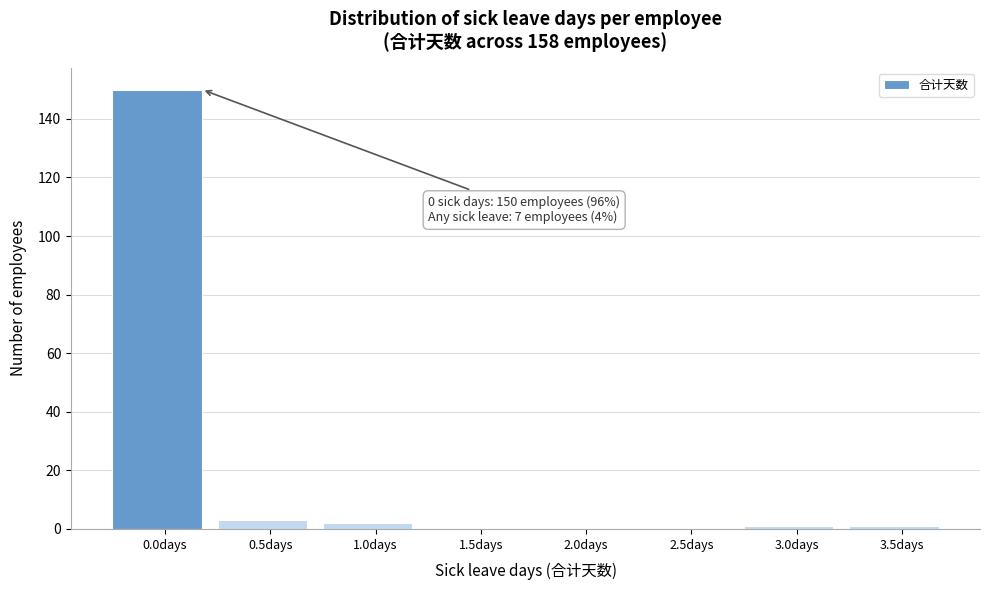

Reading left to right, extract all data points from this chart.

0.0days=150	0.5days=3	1.0days=2	1.5days=0	2.0days=0	2.5days=0	3.0days=1	3.5days=1